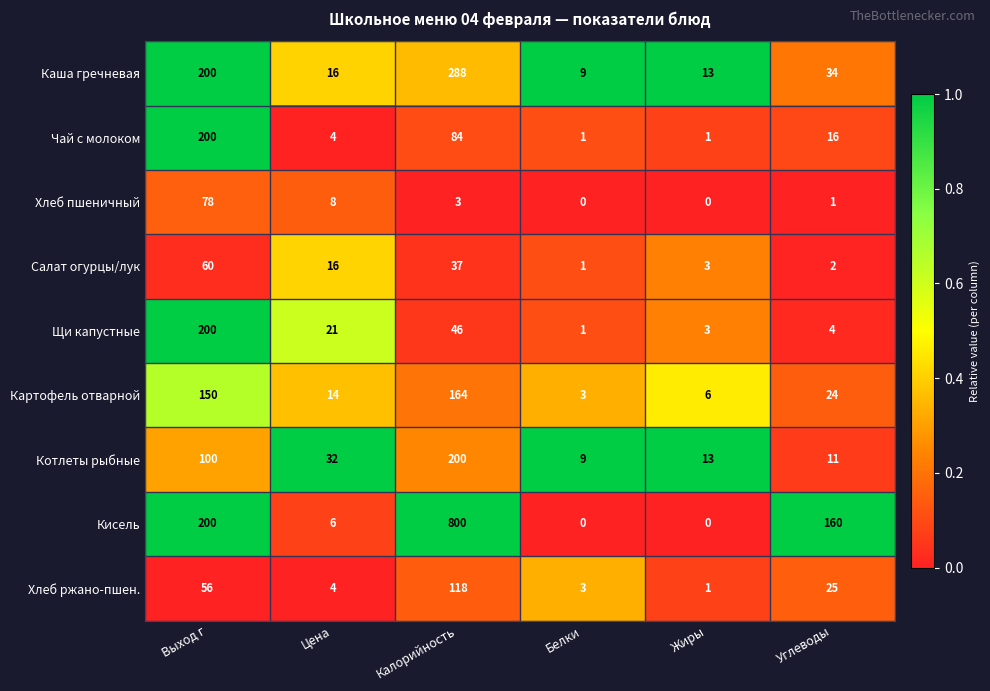

List the labels in order of Каша гречневая value, largest first.

Калорийность, Выход г, Углеводы, Цена, Жиры, Белки